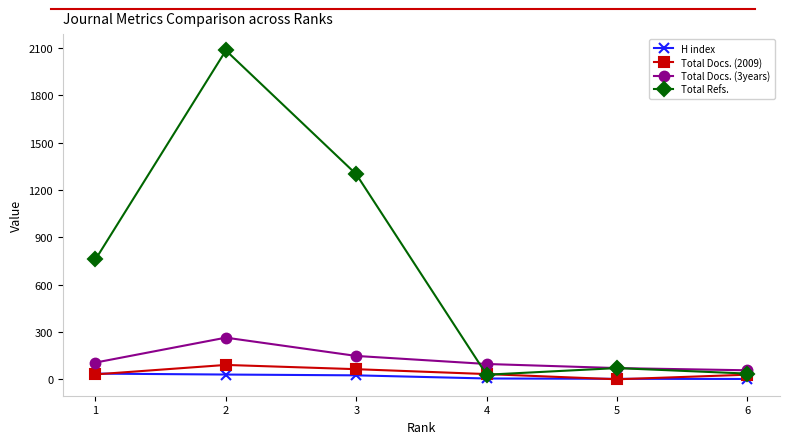

What is the approximate value of H index at 1, to the nearest 5?

35